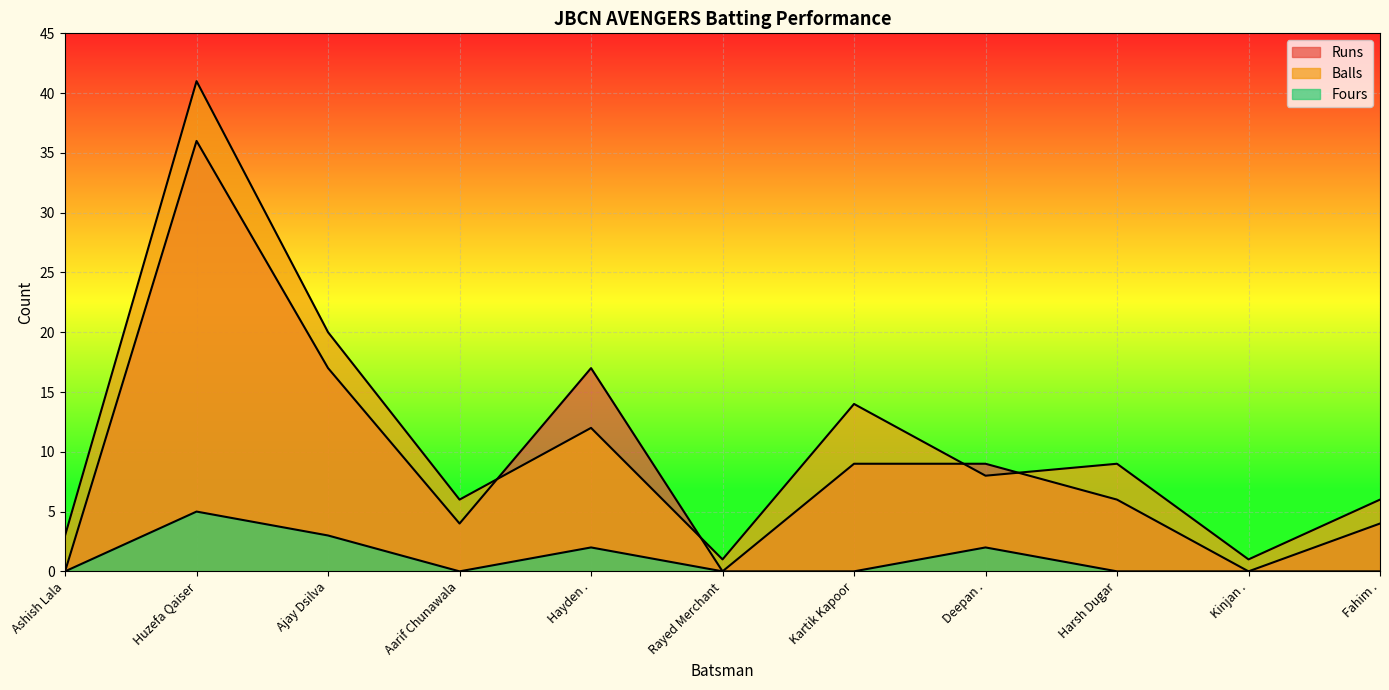

The value of Runs at Rayed Merchant is 0. True or false?

True